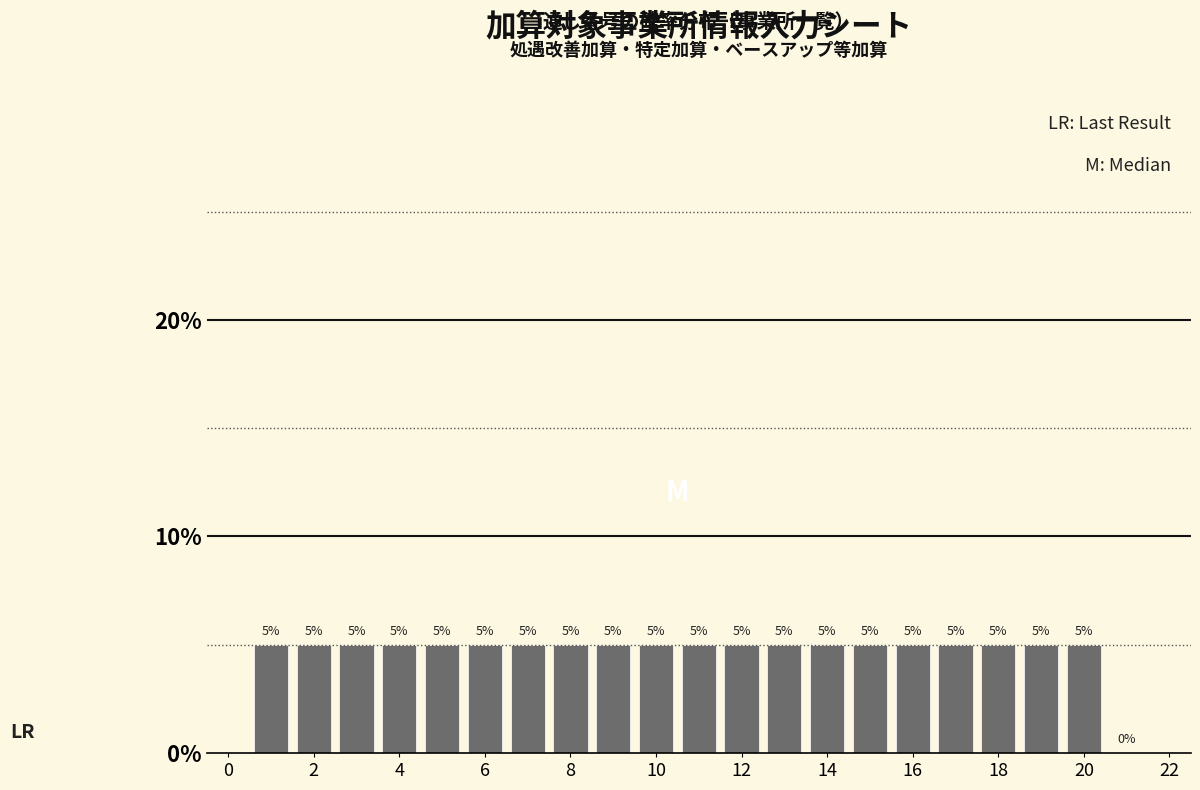

Reading left to right, list every bar in this chart as the range it spans on the x-axis followed by its height. The bar edges are not printed on the chart, so give them approximately, as read against the axis.

0.5 to 1.5: 5
1.5 to 2.5: 5
2.5 to 3.5: 5
3.5 to 4.5: 5
4.5 to 5.5: 5
5.5 to 6.5: 5
6.5 to 7.5: 5
7.5 to 8.5: 5
8.5 to 9.5: 5
9.5 to 10.5: 5
10.5 to 11.5: 5
11.5 to 12.5: 5
12.5 to 13.5: 5
13.5 to 14.5: 5
14.5 to 15.5: 5
15.5 to 16.5: 5
16.5 to 17.5: 5
17.5 to 18.5: 5
18.5 to 19.5: 5
19.5 to 20.5: 5
20.5 to 21.5: 0